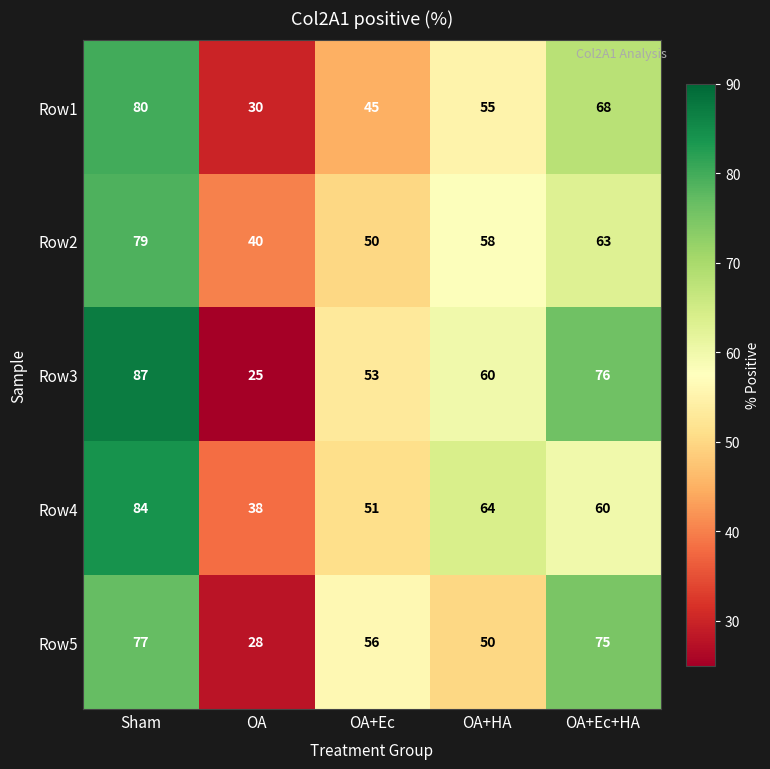

What is the difference between the maximum and minimum values in the Row1 series?

50